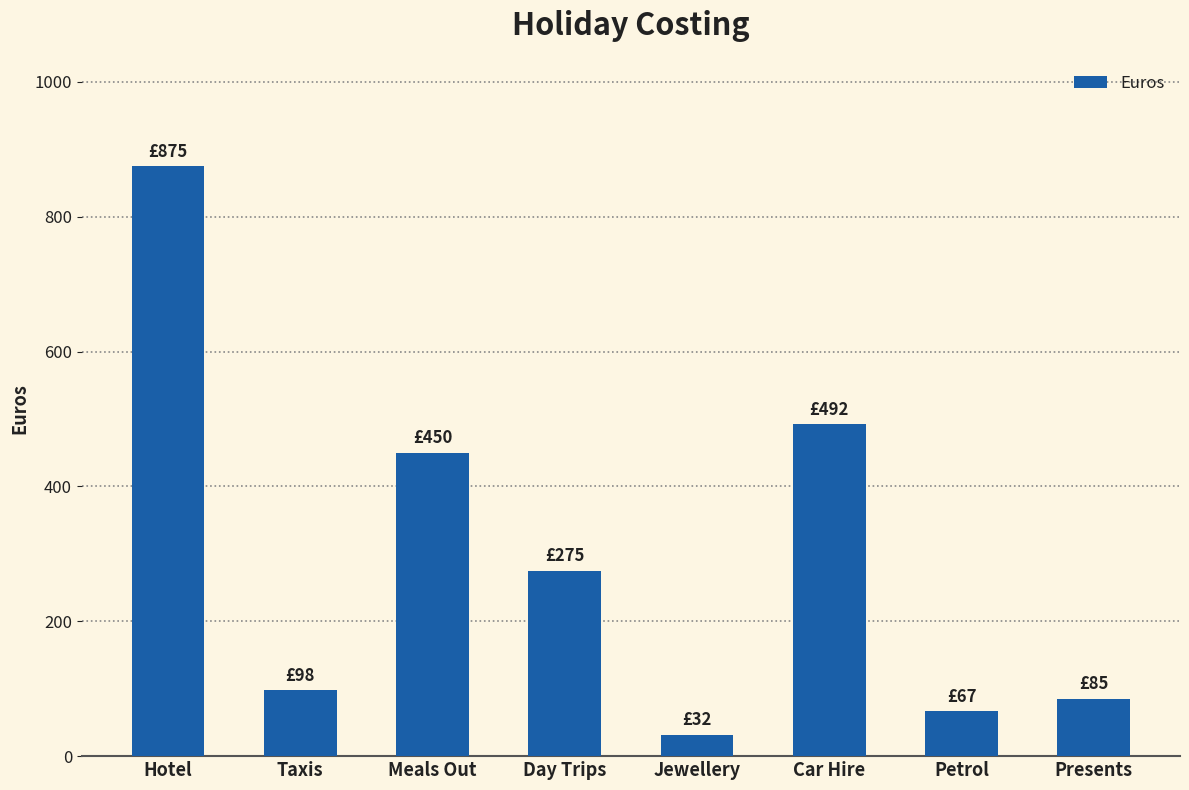

What is the change in value from Taxis to Meals Out?

+352